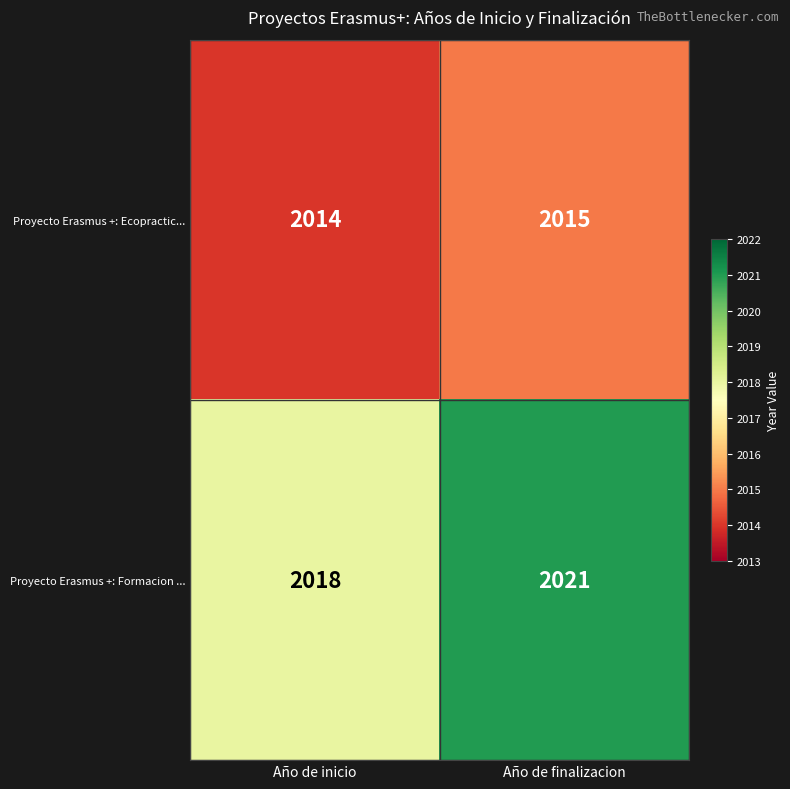

Which label corresponds to the largest value in the chart?

Año de finalizacion